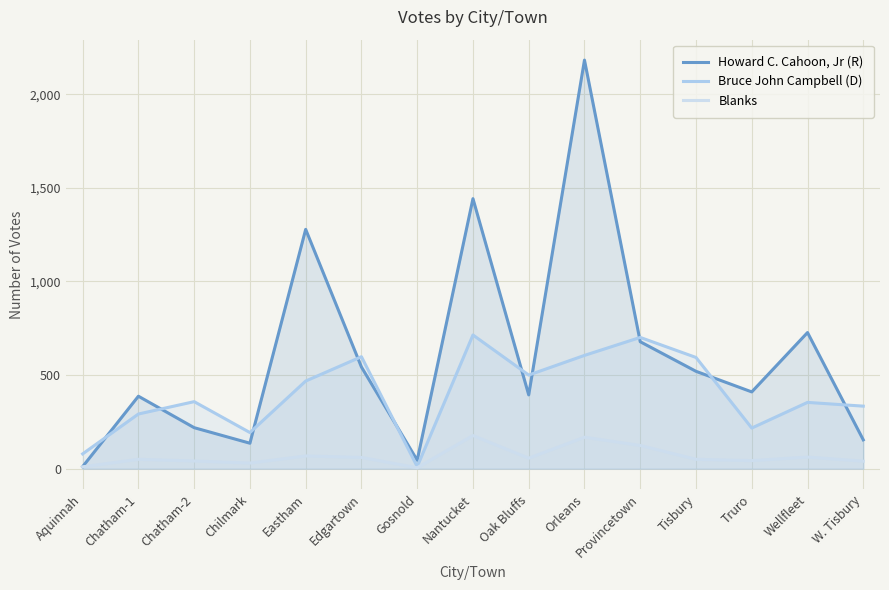

How many interior local valleys does the Bruce John Campbell (D) series have?

4